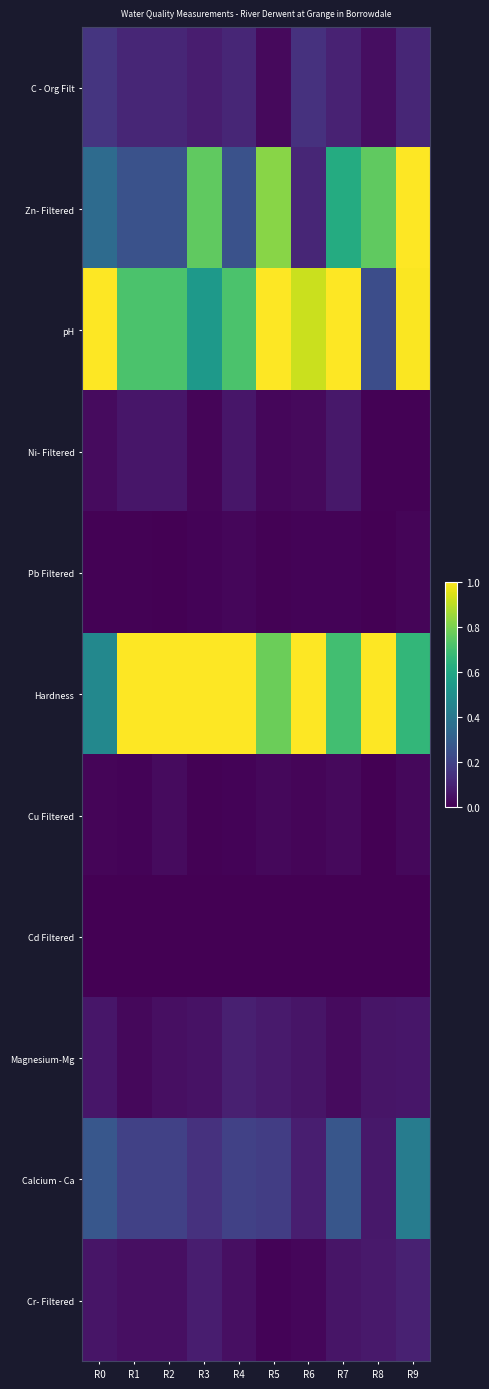

What is the total value across all series at R6?

2.4